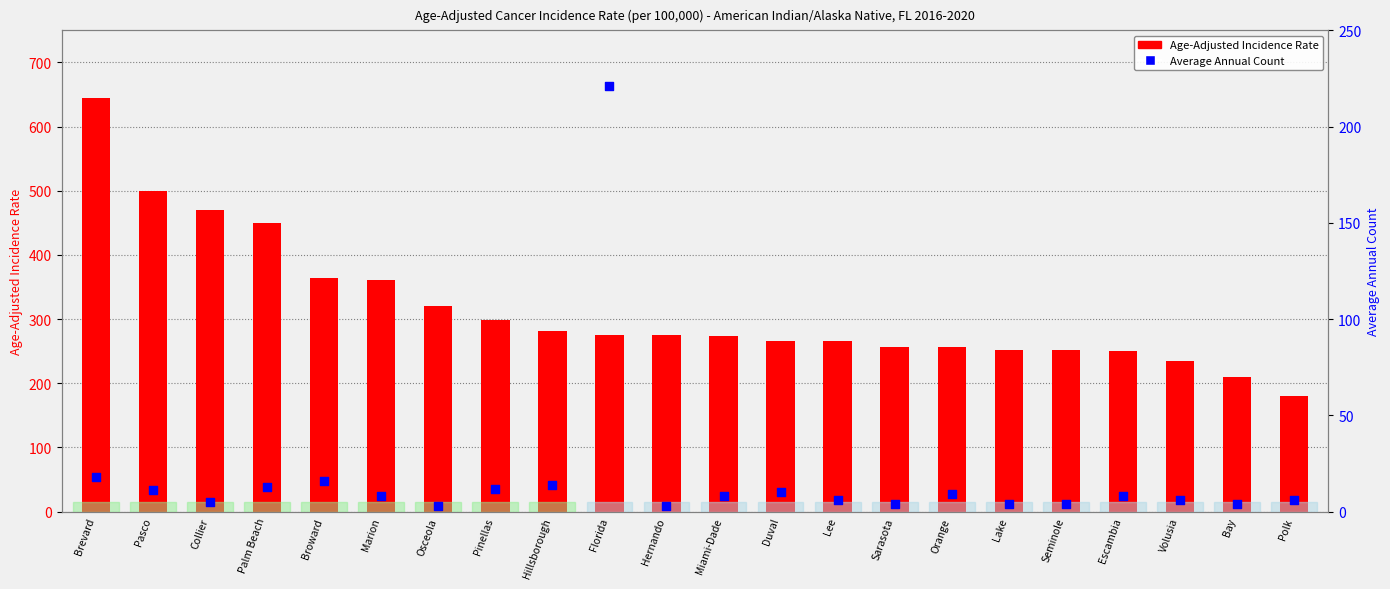

What are all the series names shown in the legend?

Age-Adjusted Incidence Rate, Average Annual Count